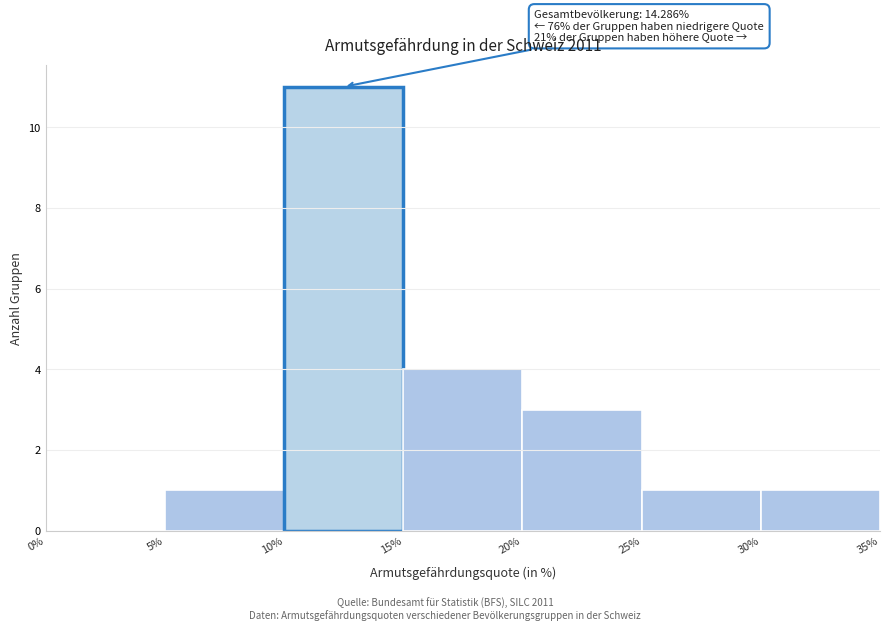

Which range on the x-axis has the tallest bar?

10% to 15%